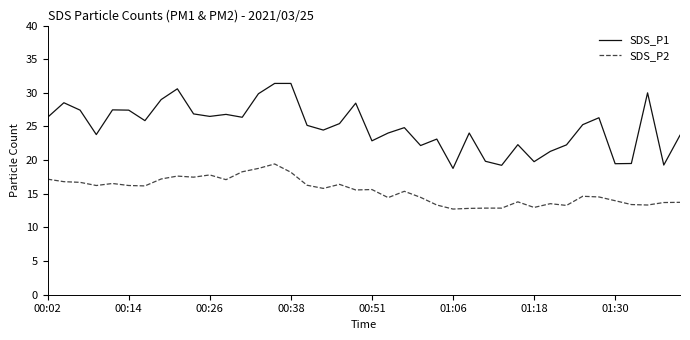

List the series in order of their overall mean, lowest first.

SDS_P2, SDS_P1